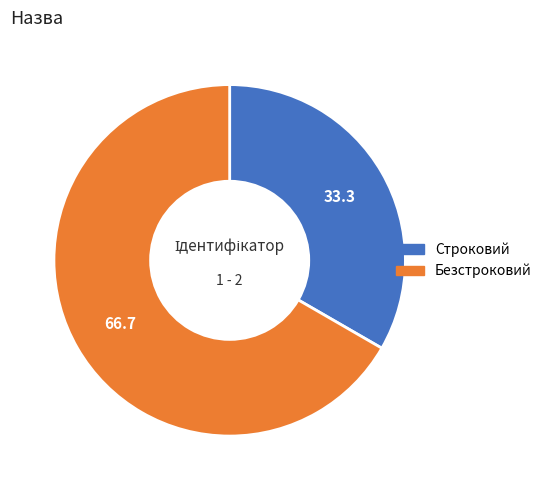

Combined, do Строковий and Безстроковий account for over 50%?

Yes